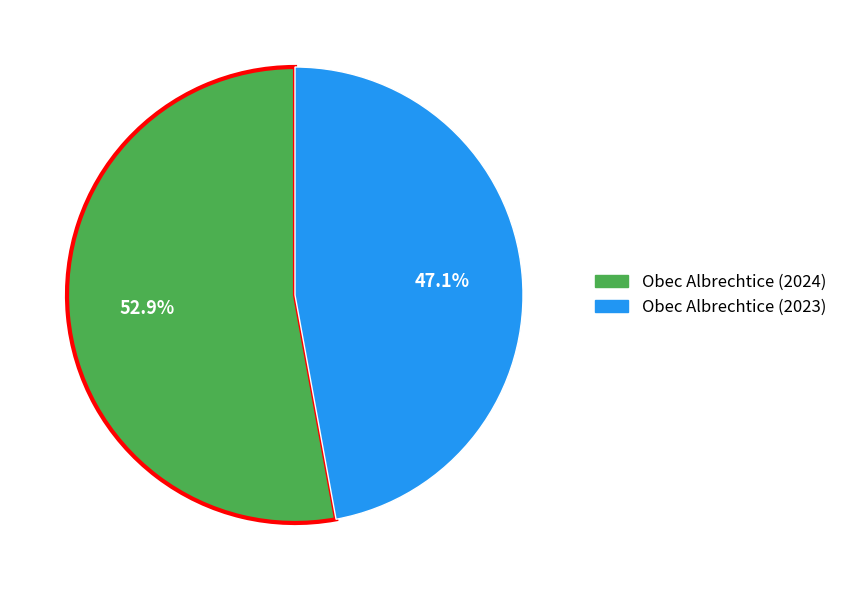

What percentage do Obec Albrechtice (2024) and Obec Albrechtice (2023) together represent?

100.0%